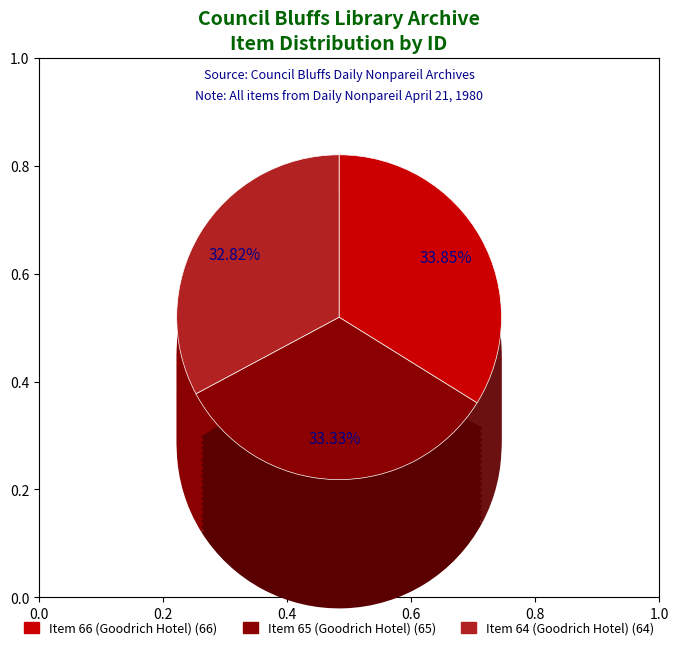

What is the largest slice in the pie chart?

Item 66 (Goodrich Hotel)